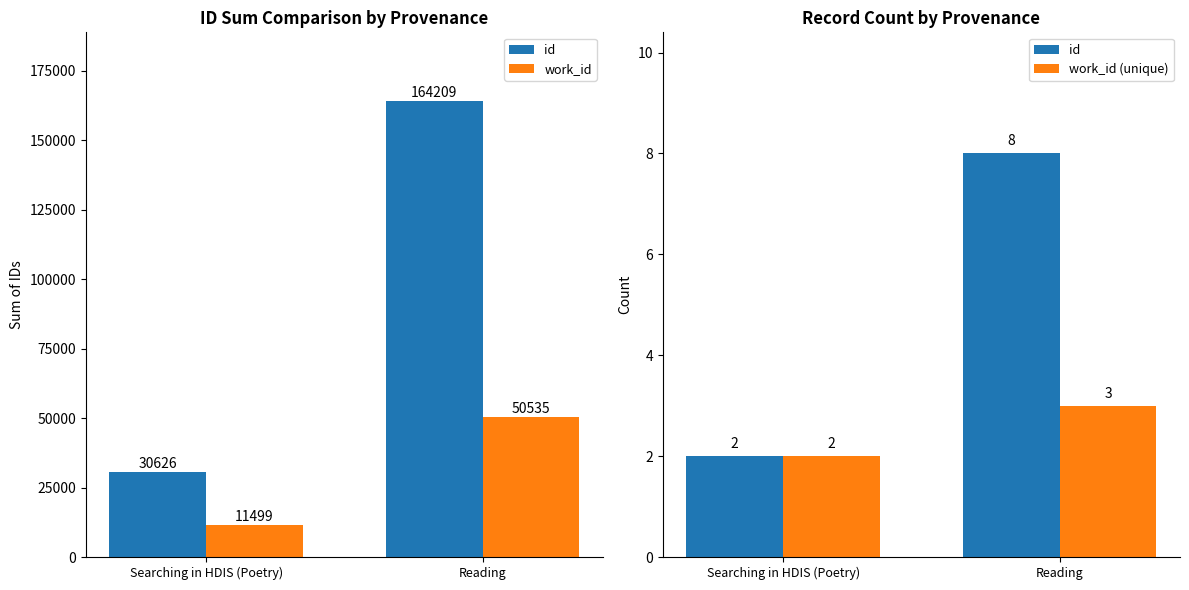

At which label is id closest to 5?

Searching in HDIS (Poetry)